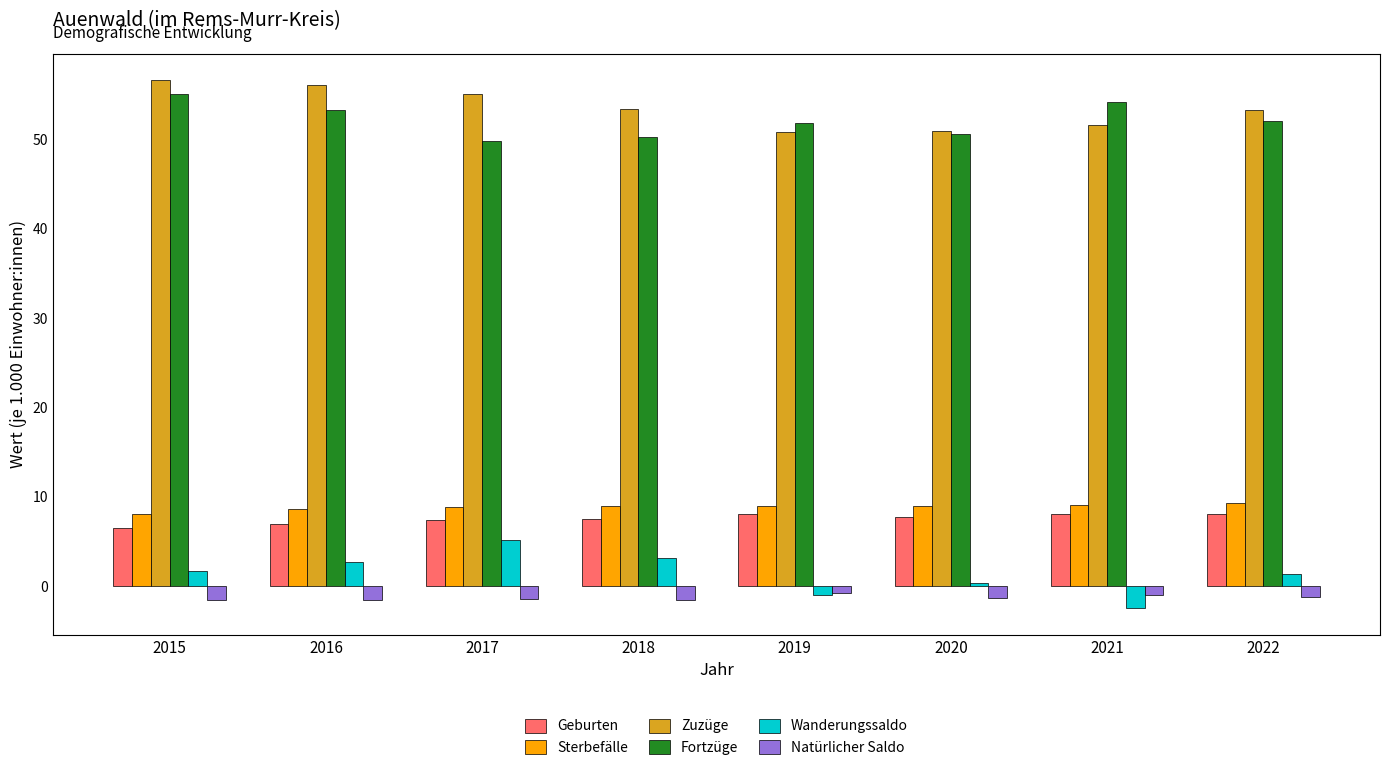

What is the difference between the maximum and second lowest values in the Natürlicher Saldo series?

0.8